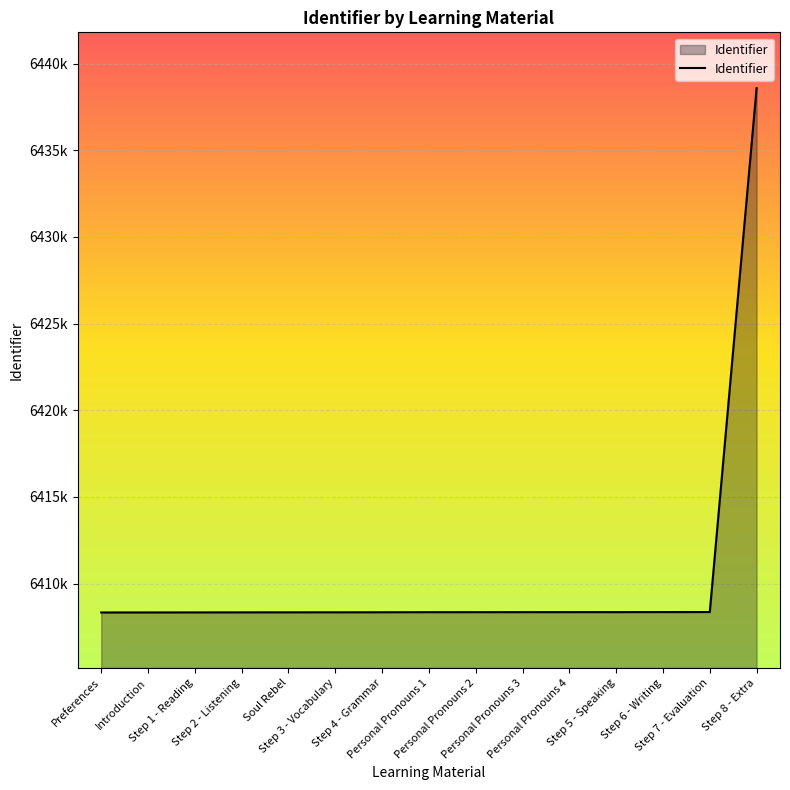

Does the chart have visible grid lines?

Yes